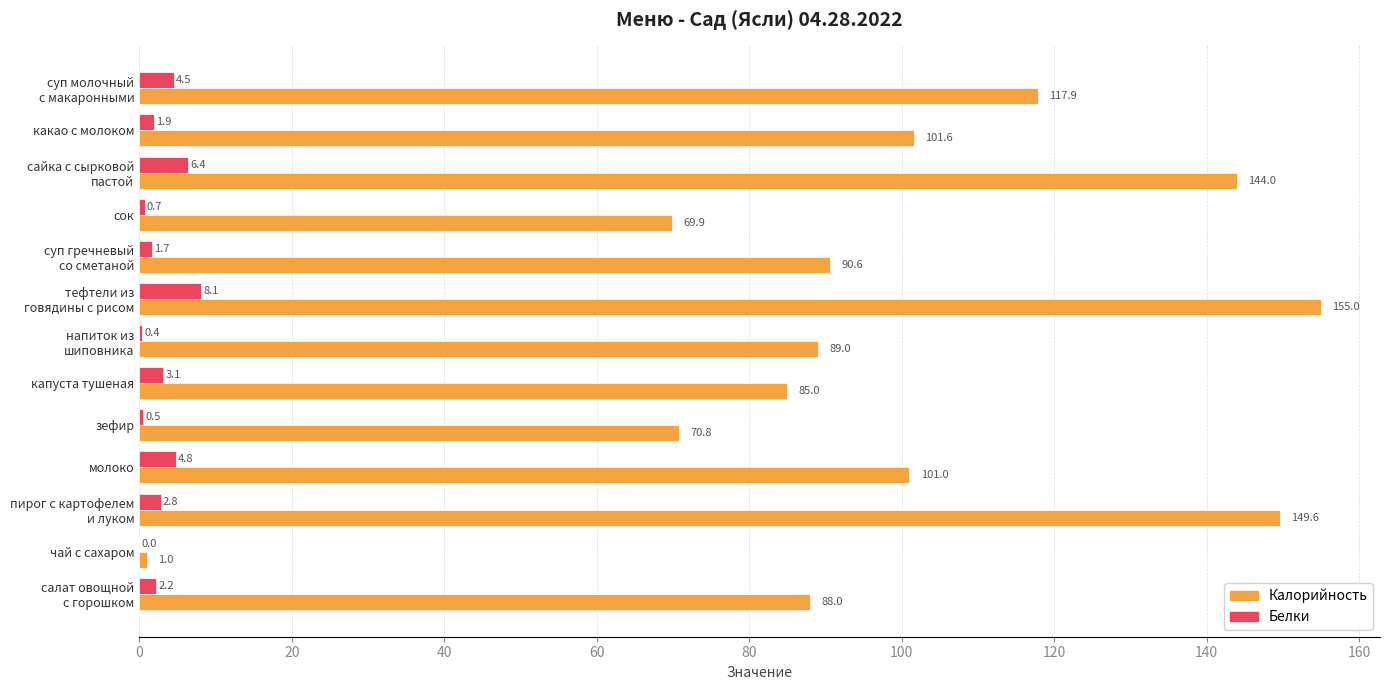

What is the highest value of the Калорийность series?

155.0